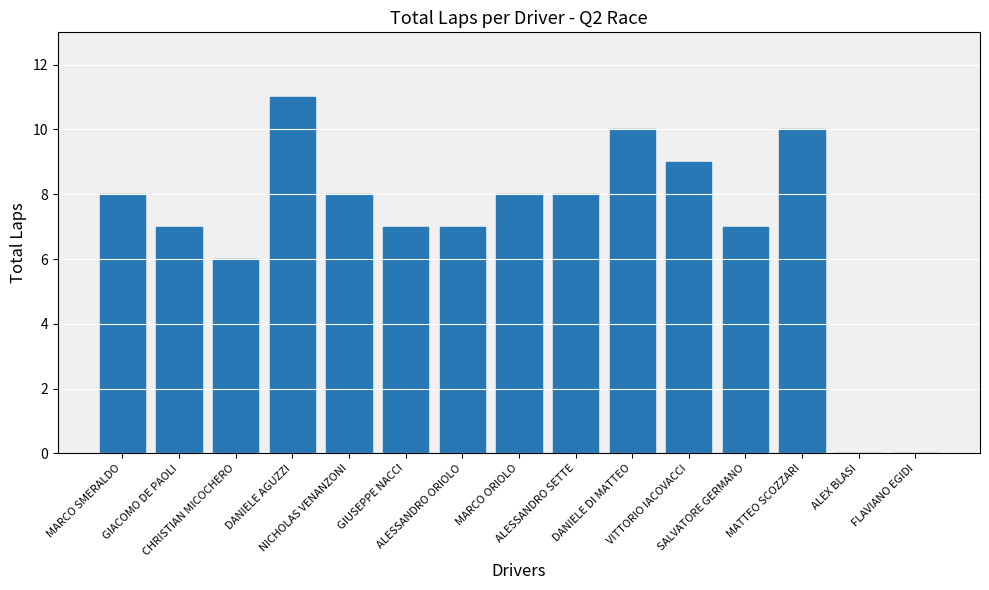

What is the maximum value shown in the chart?

11